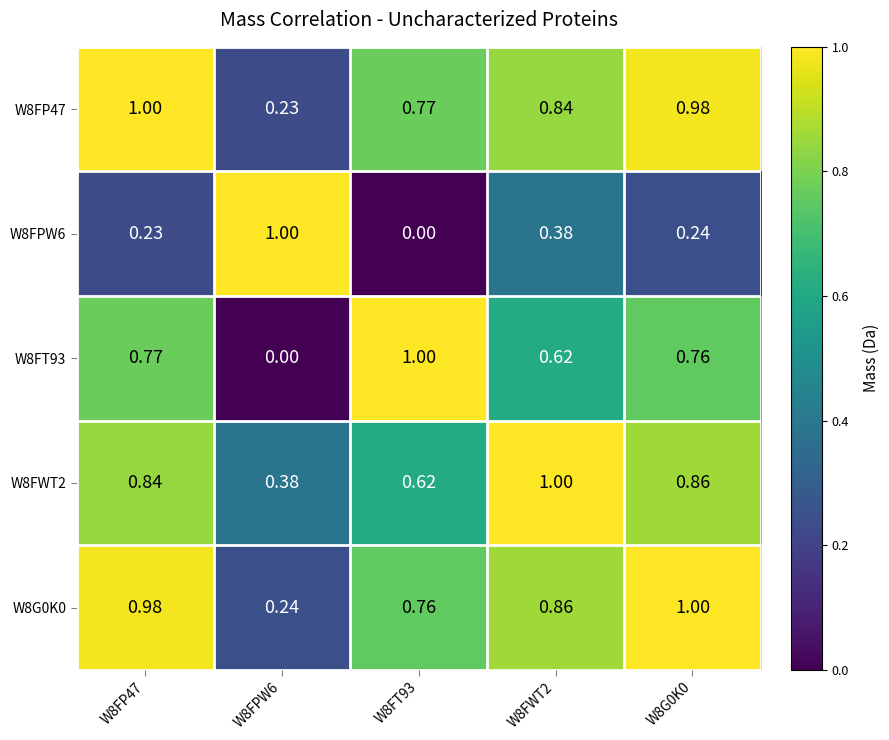

Is the value of W8G0K0 at W8FPW6 greater than the value of W8FPW6 at W8FWT2?

No